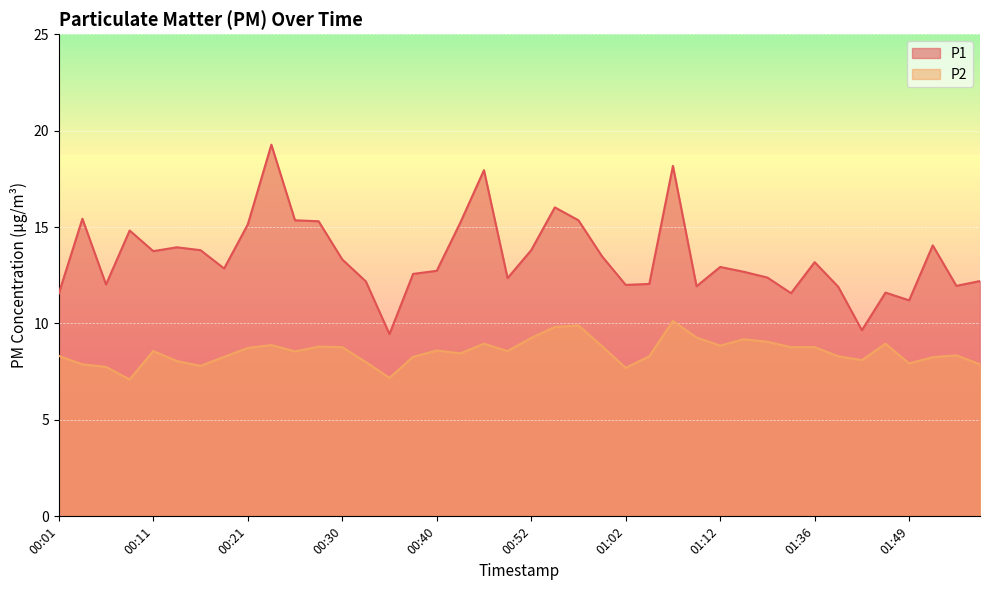

True or false: P1 and P2 intersect in this chart.

False